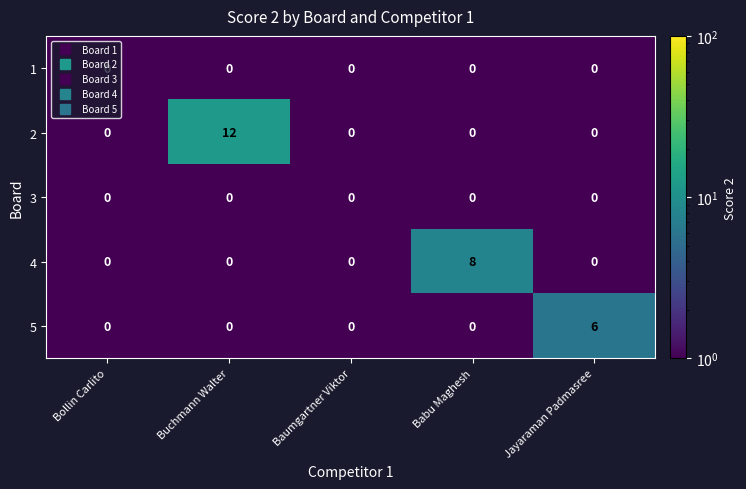

At which category is the sum across all series the highest?

Buchmann Walter